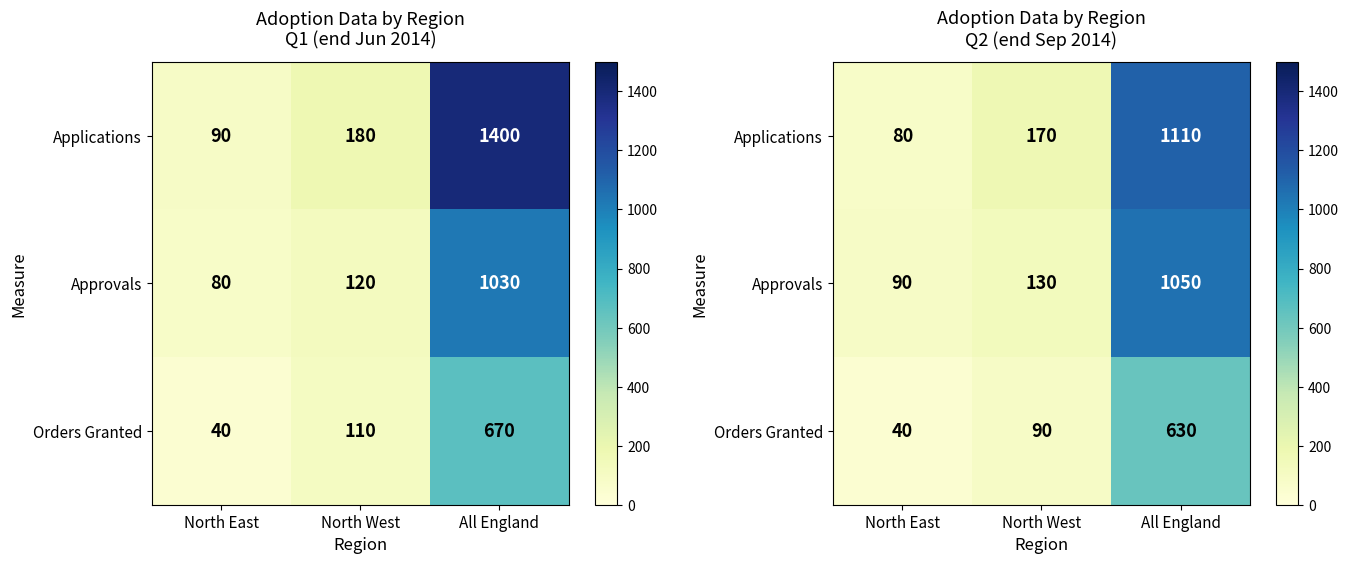

Which series has the widest spread of values?

Applications